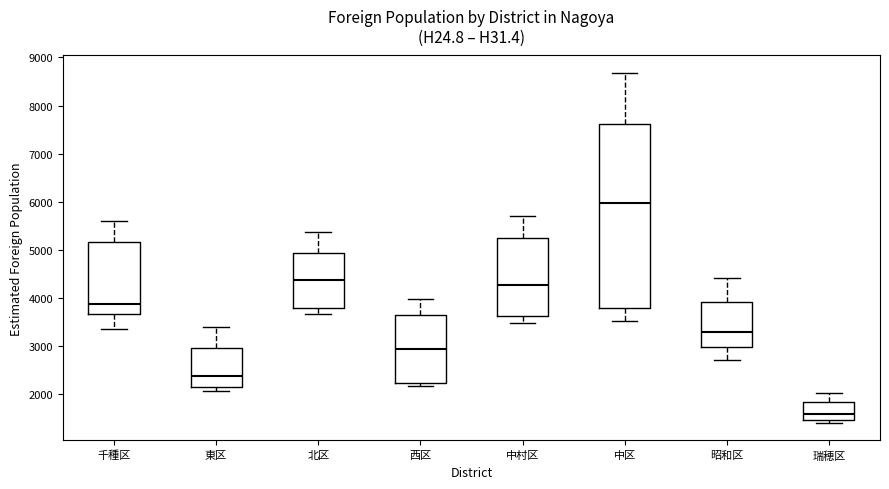

Which box's median line is the highest?

中区